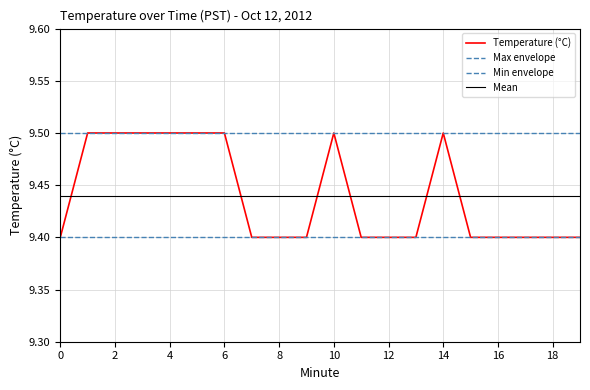

What is the approximate value at 5?

9.5